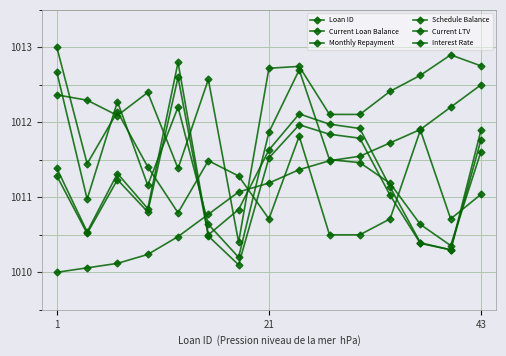

How many lines are shown in the chart?

6